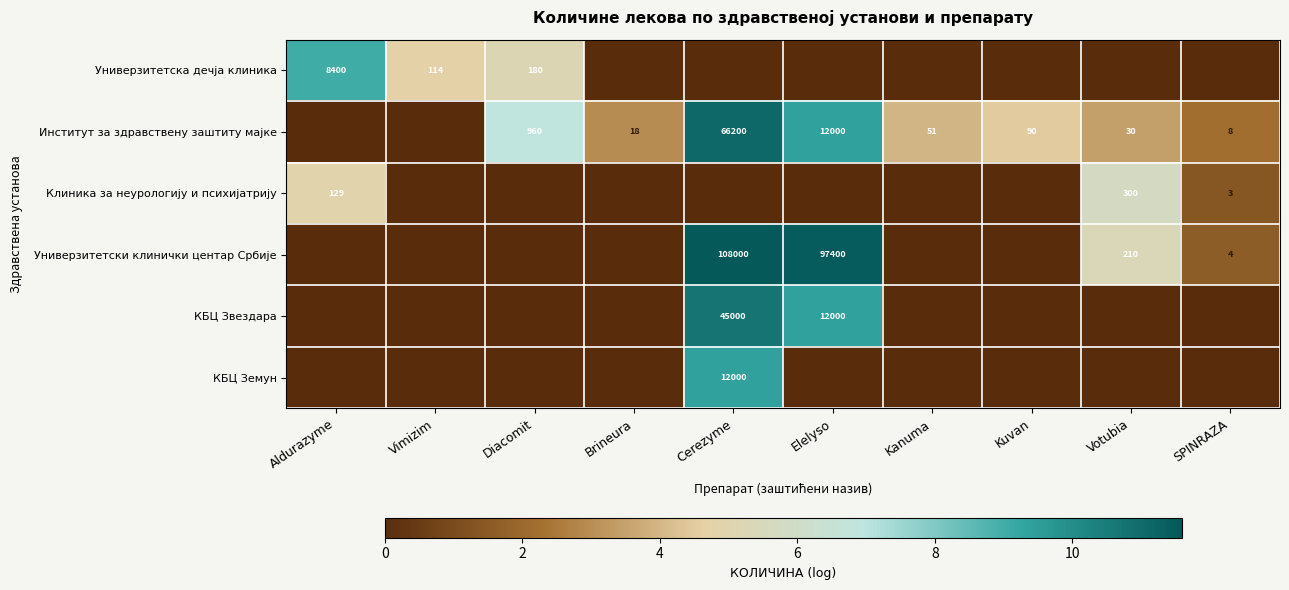

True or false: Универзитетски клинички центар Србије has a value of 166048 at Cerezyme.

False